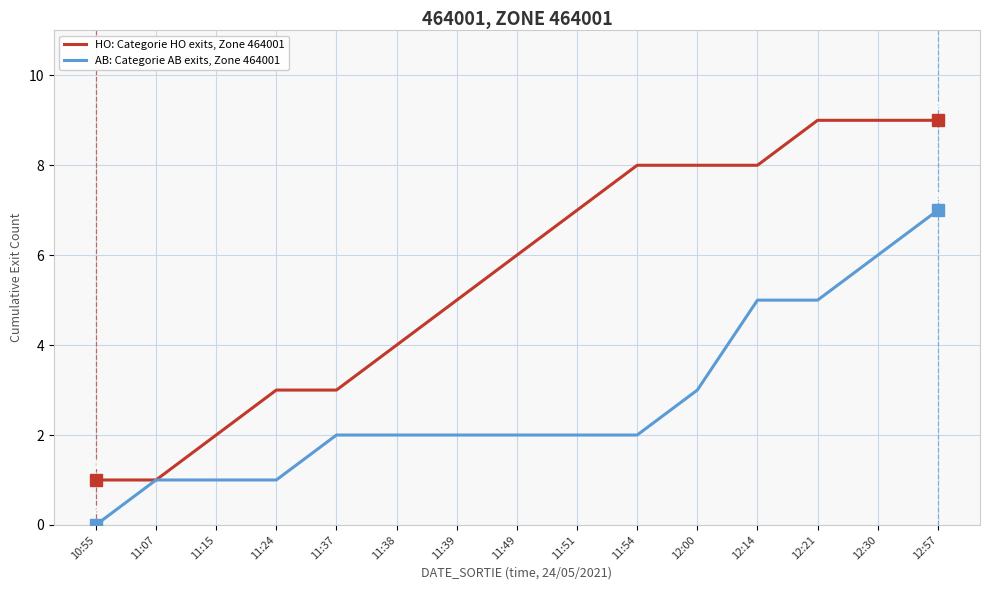

What position from the right is 11:15?

13